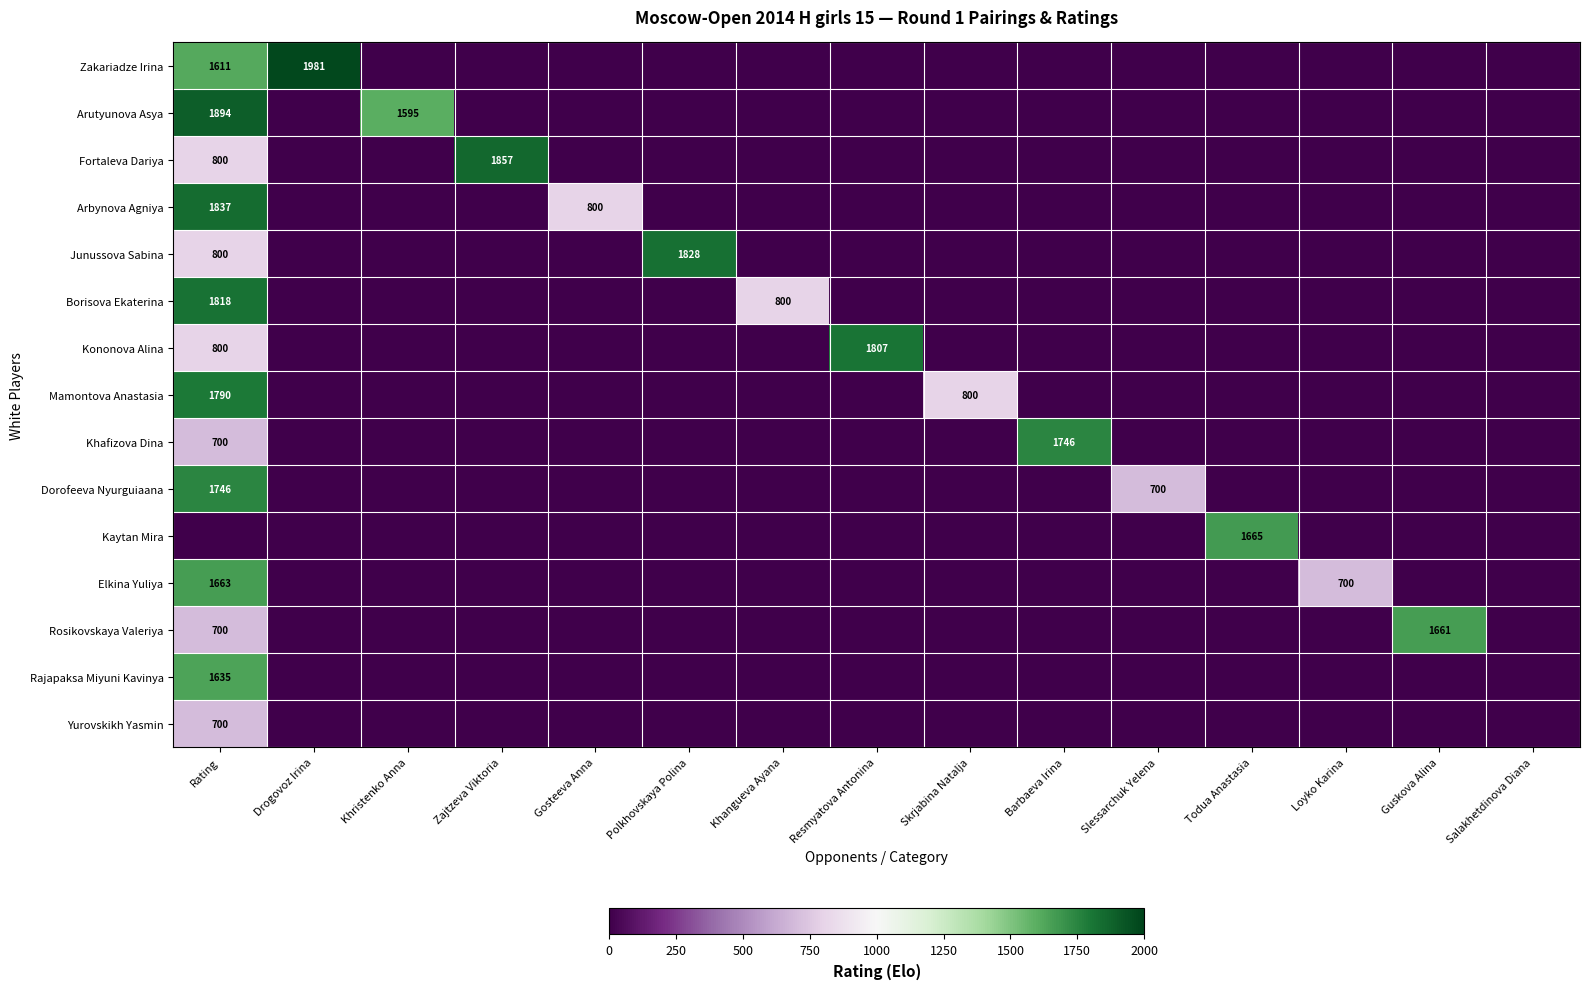

The value of Borisova Ekaterina at Rating is 1818. True or false?

True